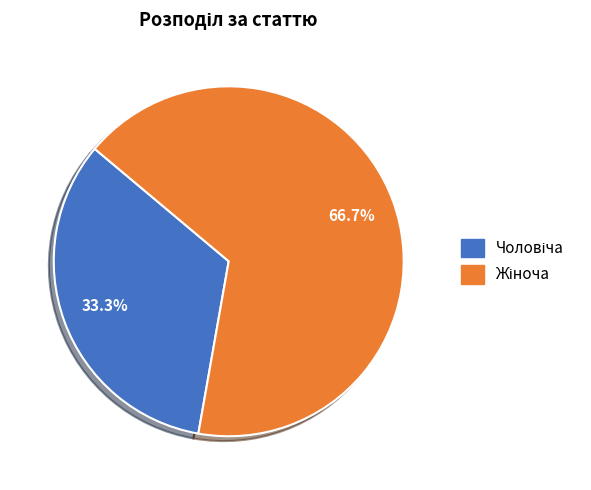

Does any single category account for the majority?

Yes